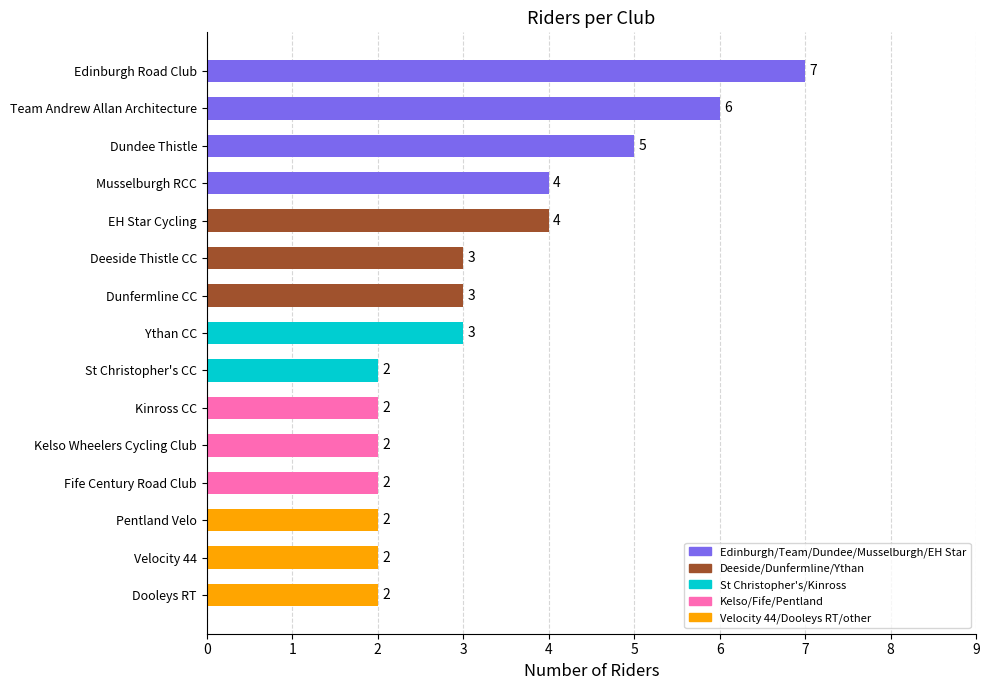

Reading top to bottom, what are all the values shown in this chart?

Edinburgh Road Club=7	Team Andrew Allan Architecture=6	Dundee Thistle=5	Musselburgh RCC=4	EH Star Cycling=4	Deeside Thistle CC=3	Dunfermline CC=3	Ythan CC=3	St Christopher's CC=2	Kinross CC=2	Kelso Wheelers Cycling Club=2	Fife Century Road Club=2	Pentland Velo=2	Velocity 44=2	Dooleys RT=2